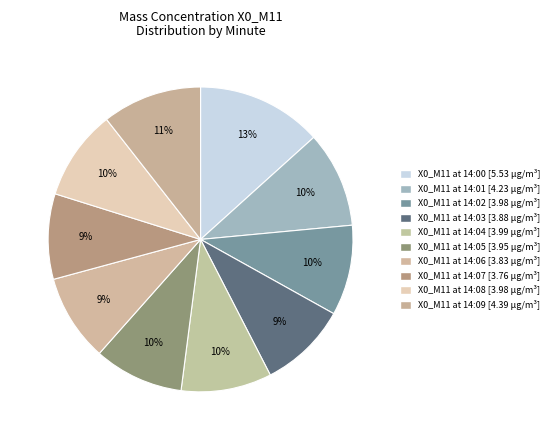

How many slices are in this pie chart?

10